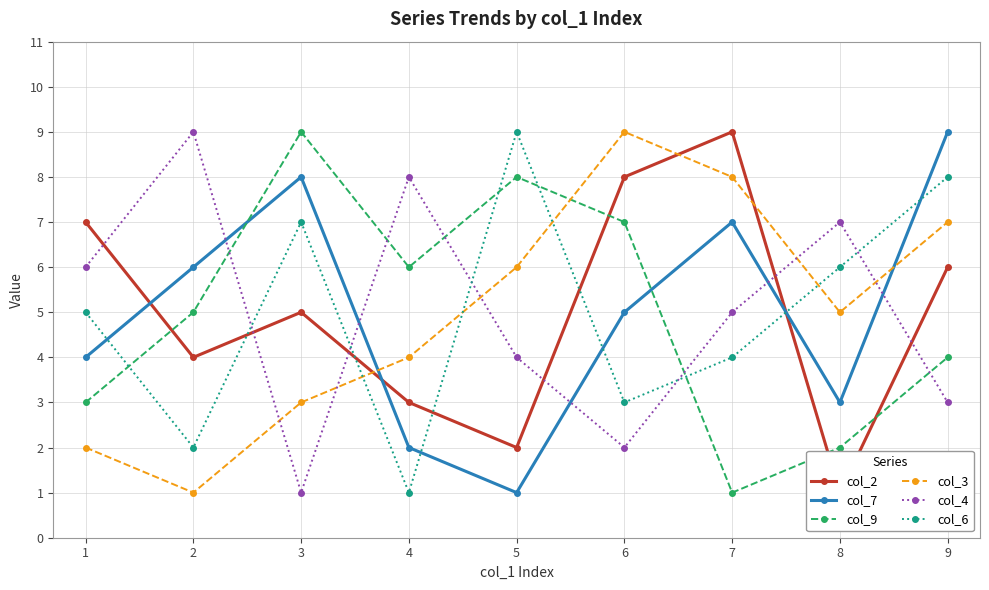

Reading left to right, what are all the values shown in this chart?

col_2: 7	4	5	3	2	8	9	1	6
col_7: 4	6	8	2	1	5	7	3	9
col_9: 3	5	9	6	8	7	1	2	4
col_3: 2	1	3	4	6	9	8	5	7
col_4: 6	9	1	8	4	2	5	7	3
col_6: 5	2	7	1	9	3	4	6	8